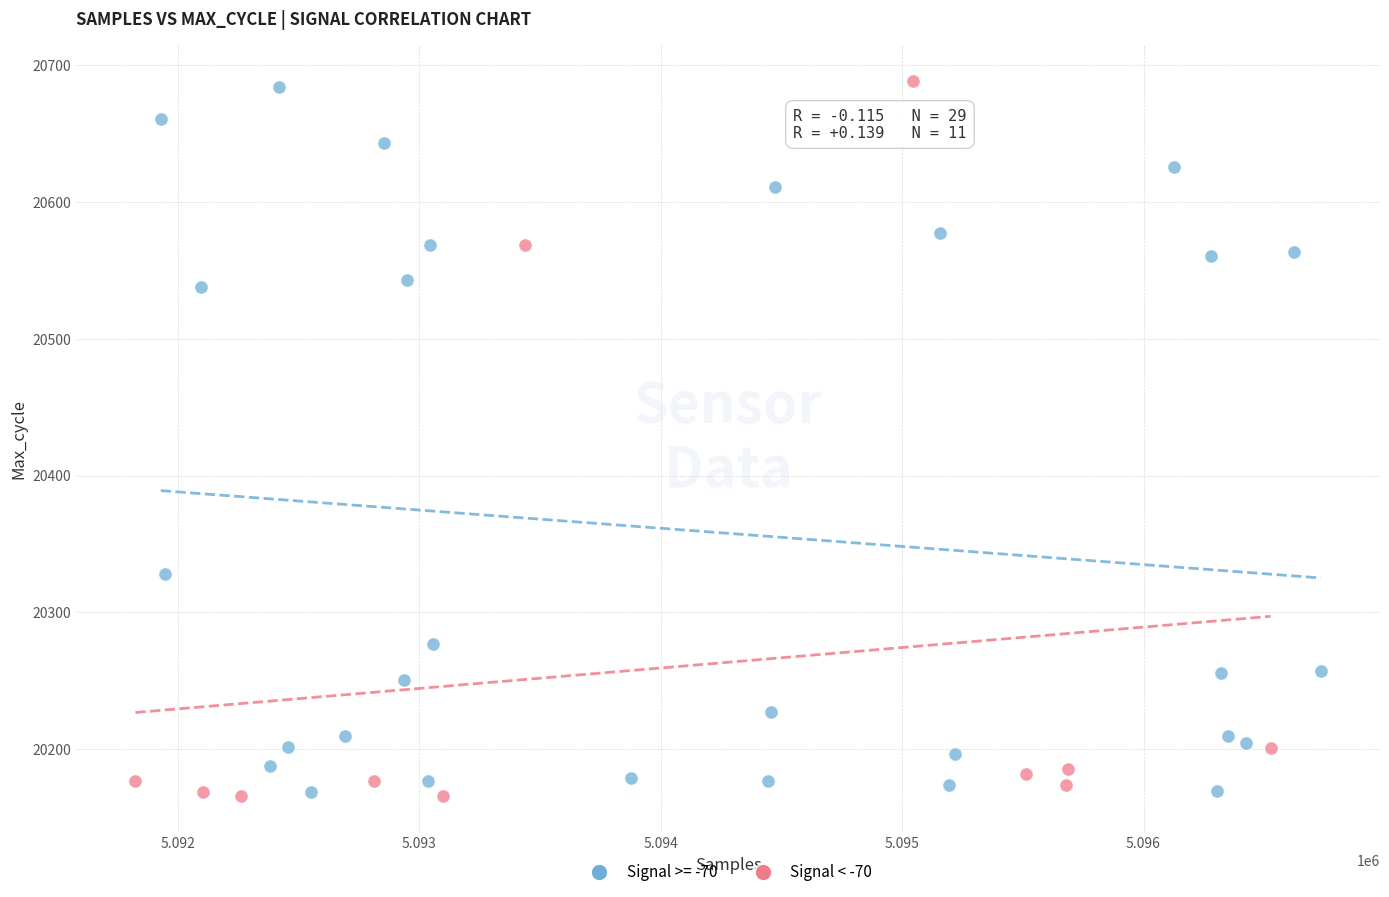

What are all the series names shown in the legend?

Signal >= -70, Signal < -70